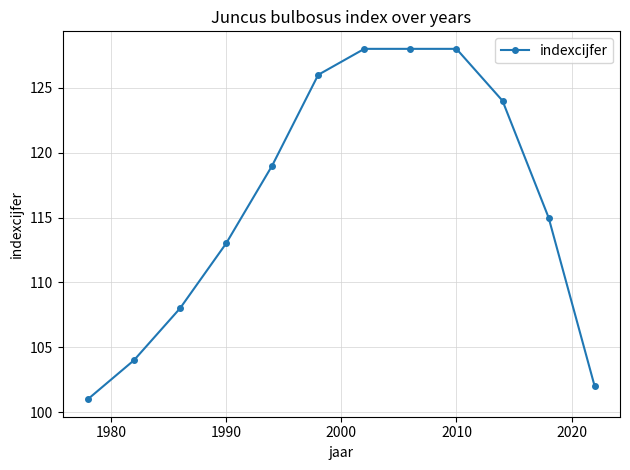

Reading left to right, transcribe all the data shown in this chart.

101	104	108	113	119	126	128	128	128	124	115	102